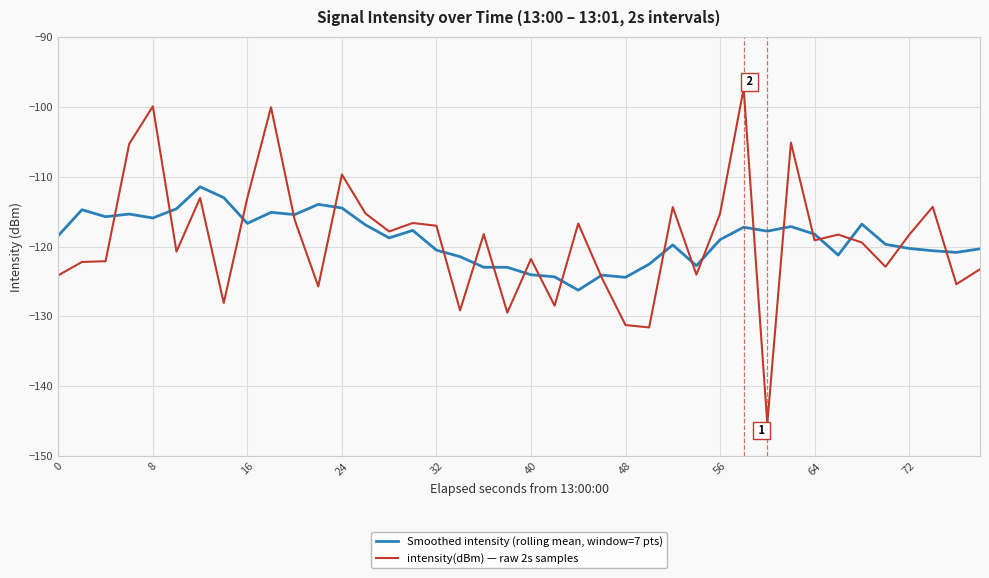

True or false: Smoothed intensity (rolling mean, window=7 pts) has more than 1 interior local peaks.

True